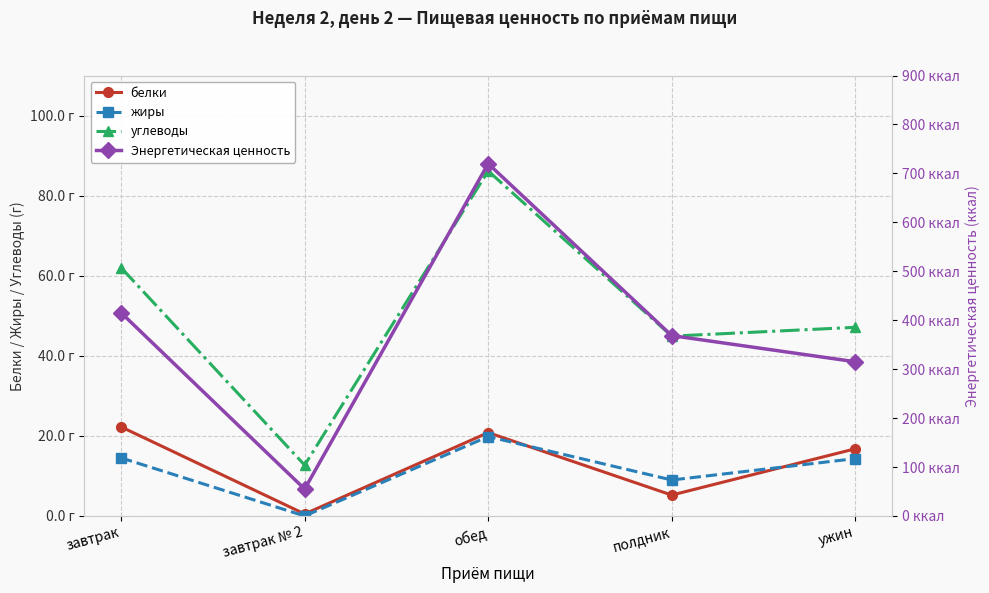

Rank the series by their maximum value, from highest to lowest.

Энергетическая ценность, углеводы, белки, жиры